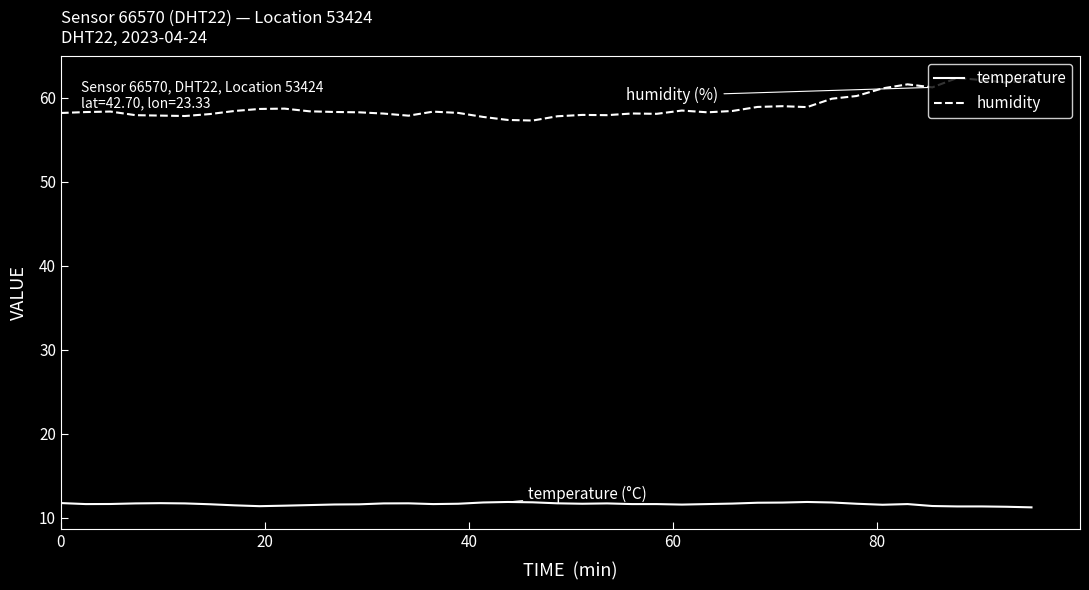

What are all the series names shown in the legend?

temperature, humidity